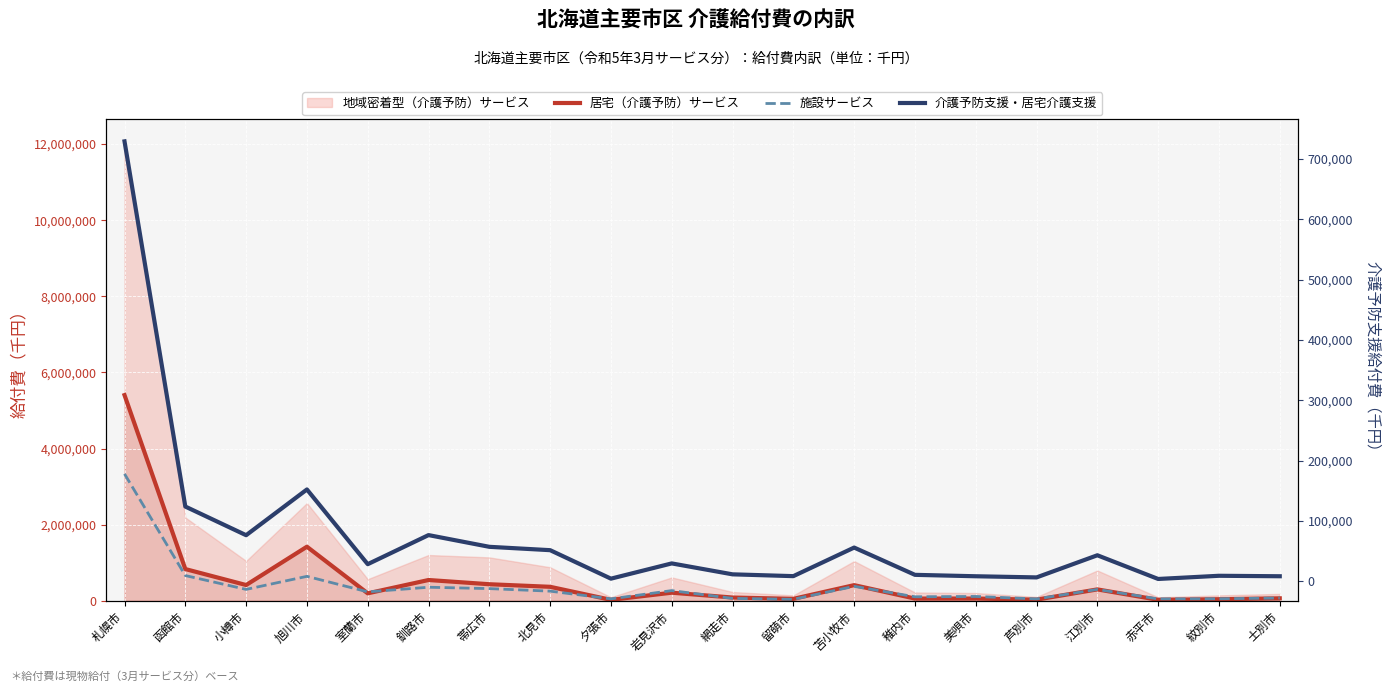

What is the difference between the maximum and minimum values in the 居宅（介護予防）サービス series?

5378965.1